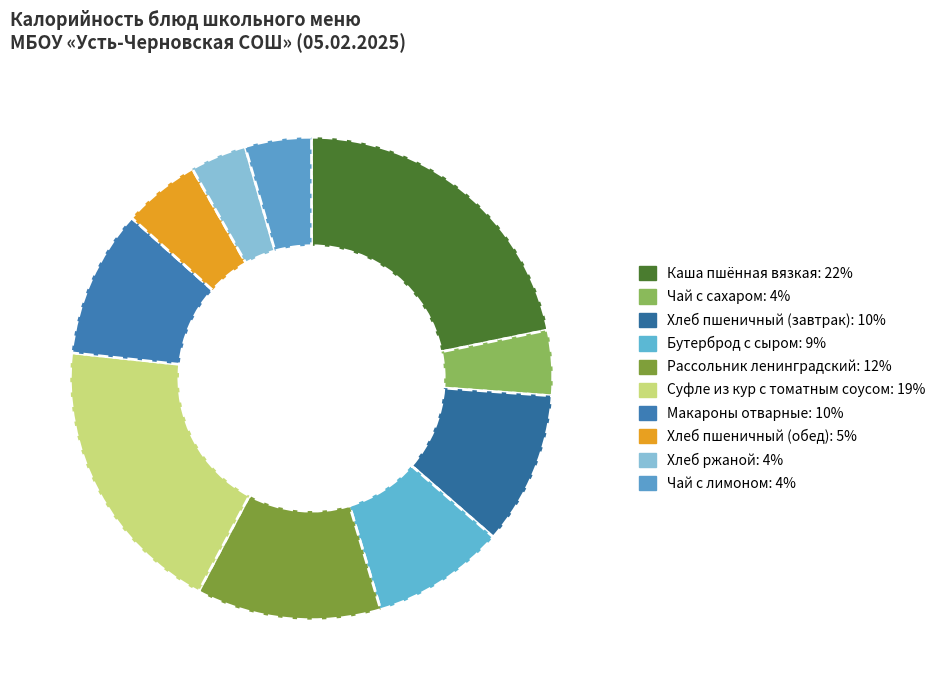

What is the total percentage of Хлеб ржаной and Хлеб пшеничный (обед)?

9.0%